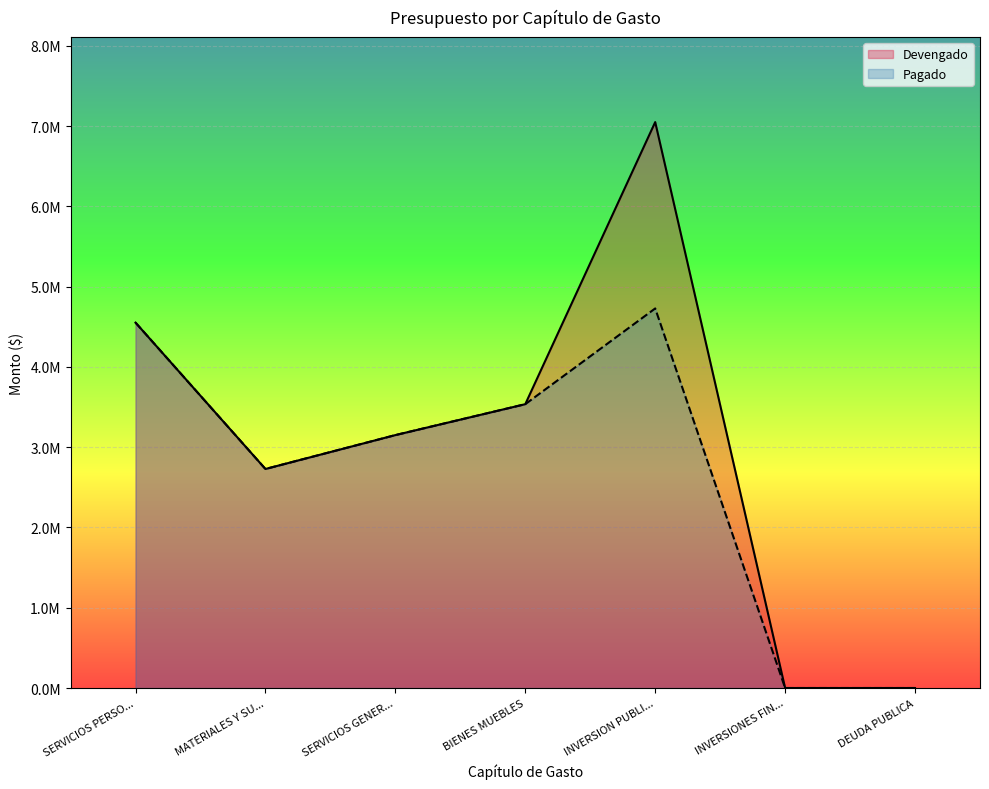

What is the average value of the Devengado series?

3002537.7